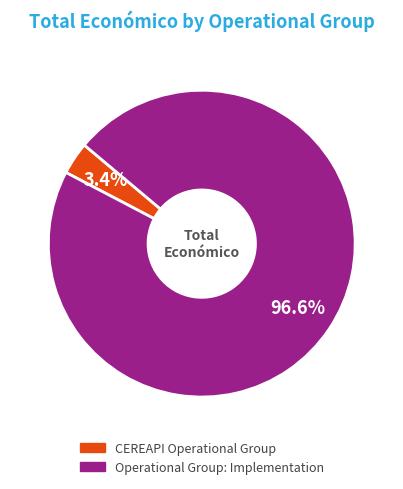

How many slices are in this pie chart?

2